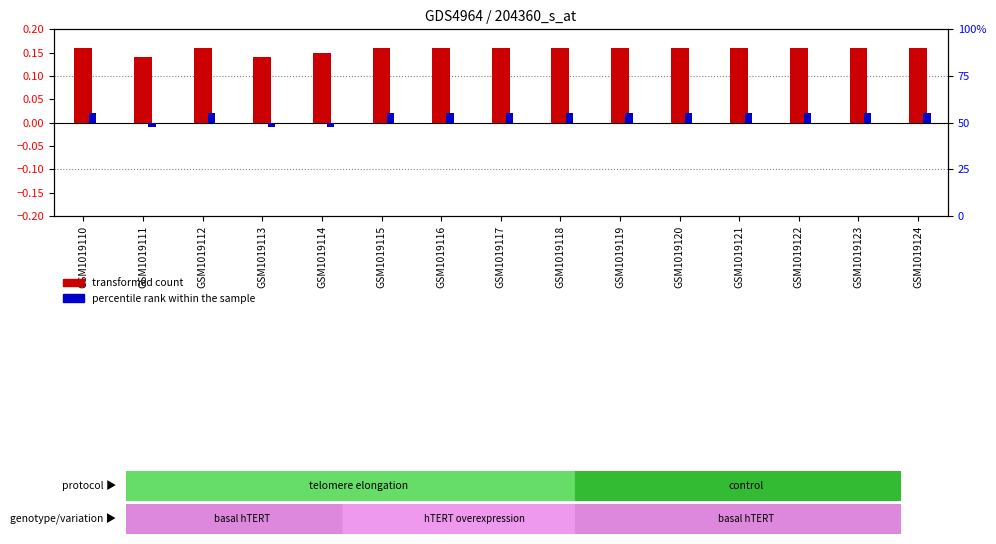

Which series has the widest spread of values?

percentile rank within the sample